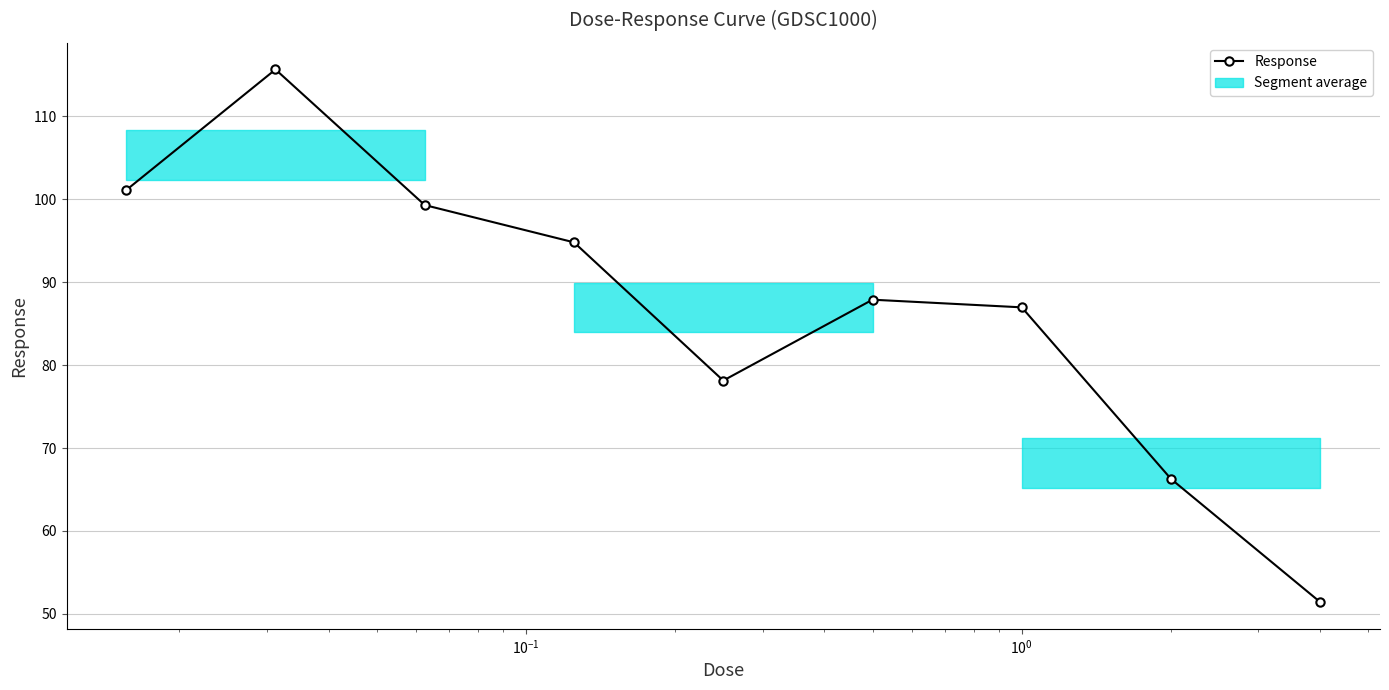

What is the average value?

86.8